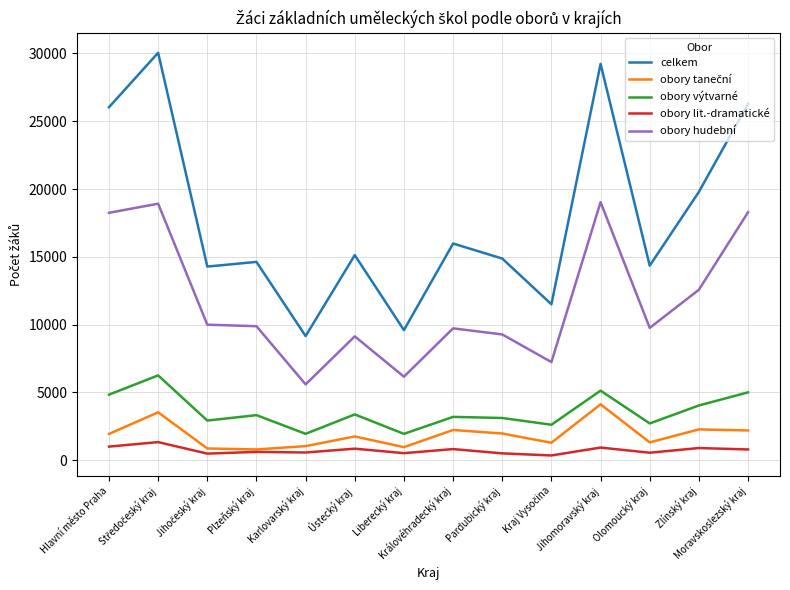

Is it true that obory výtvarné equals 1946 at Liberecký kraj?

True